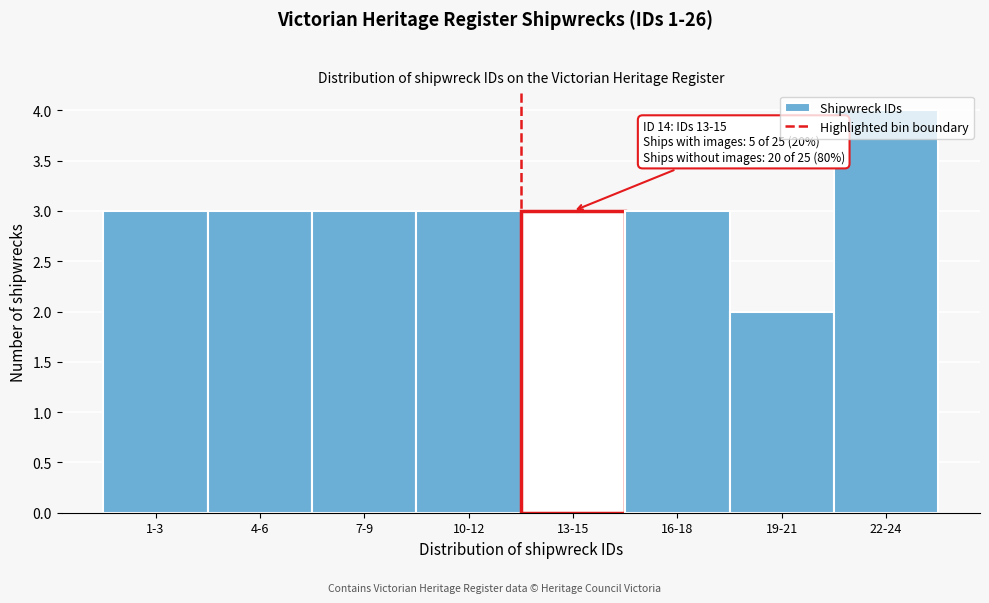

What position from the left is 13-15?

5